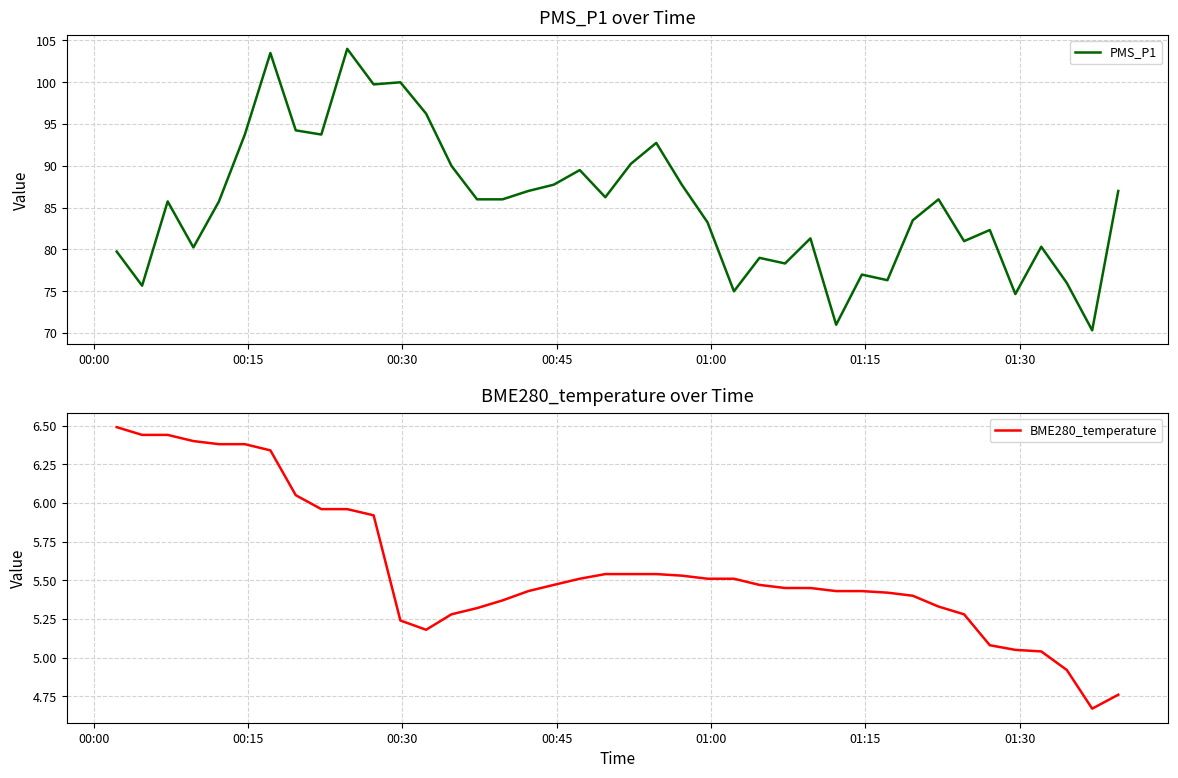

What is the lowest value of the PMS_P1 series?

70.3